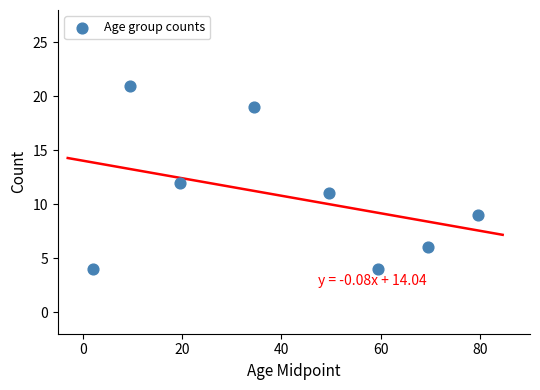

What is the range of Y values (max minus min)?

17